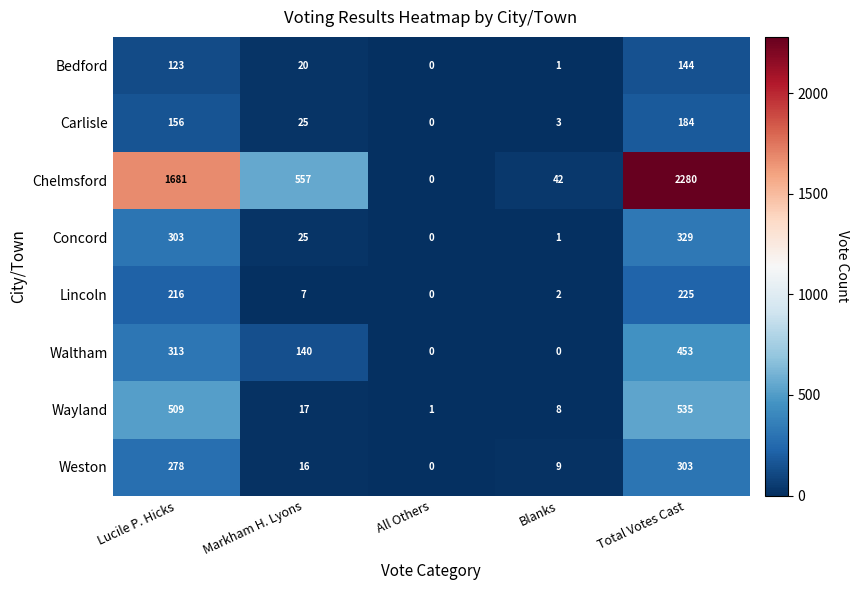

What is the average value of the Waltham series?

181